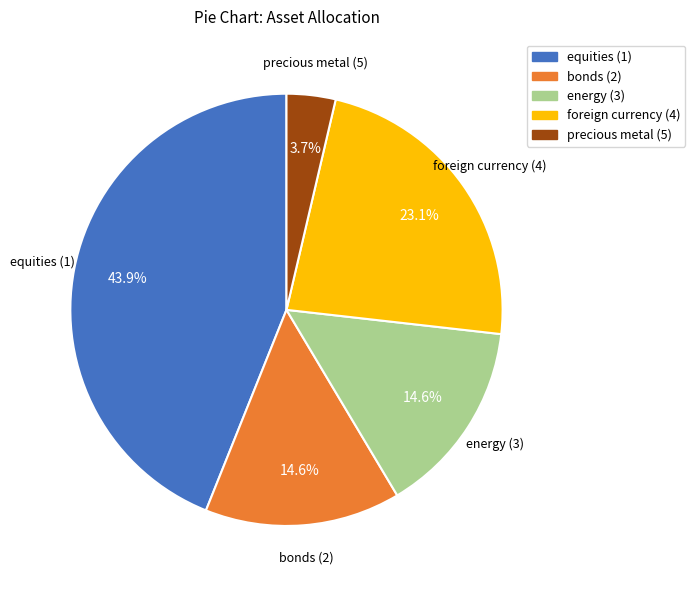

Is energy (3) the majority of the pie?

No